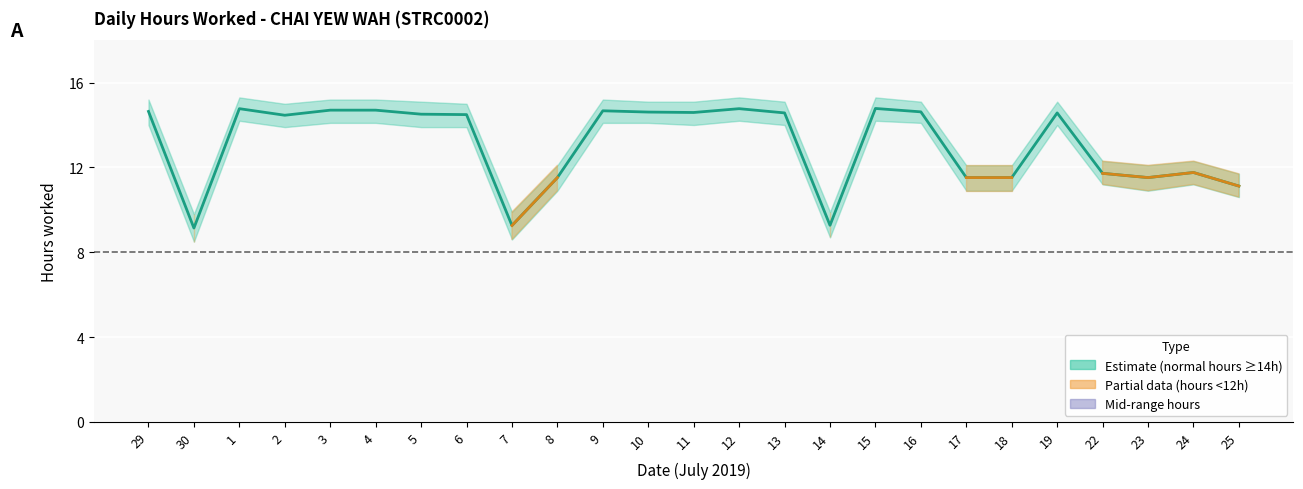

True or false: Lower Band and Hours Worked cross at least once.

False